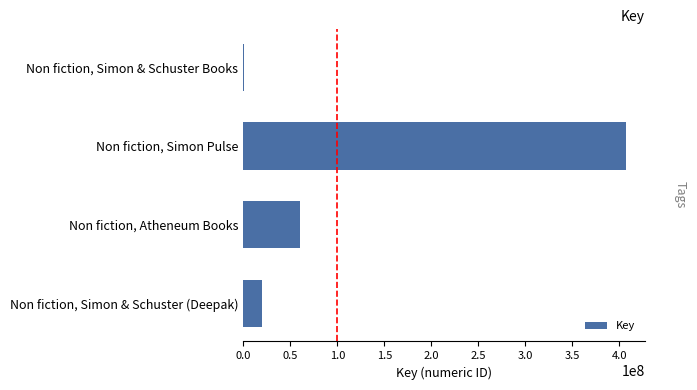

Reading top to bottom, list all the values displayed in this chart.

Non fiction, Simon & Schuster Books=317978	Non fiction, Simon Pulse=406902939	Non fiction, Atheneum Books=60637009	Non fiction, Simon & Schuster (Deepak)=20029647